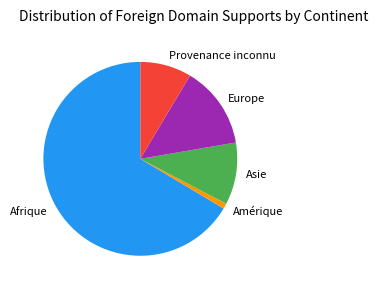

Does any single category account for the majority?

Yes